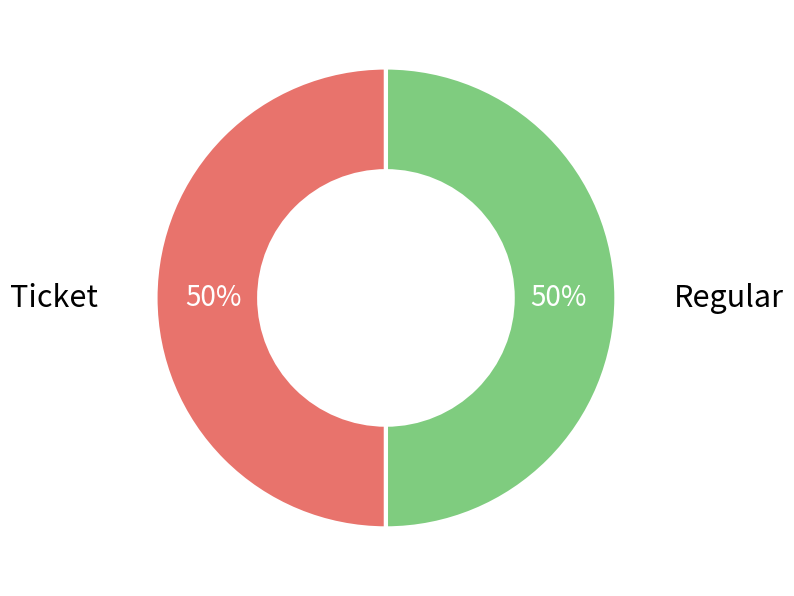

Do Ticket and Regular together represent more than half of the pie?

Yes